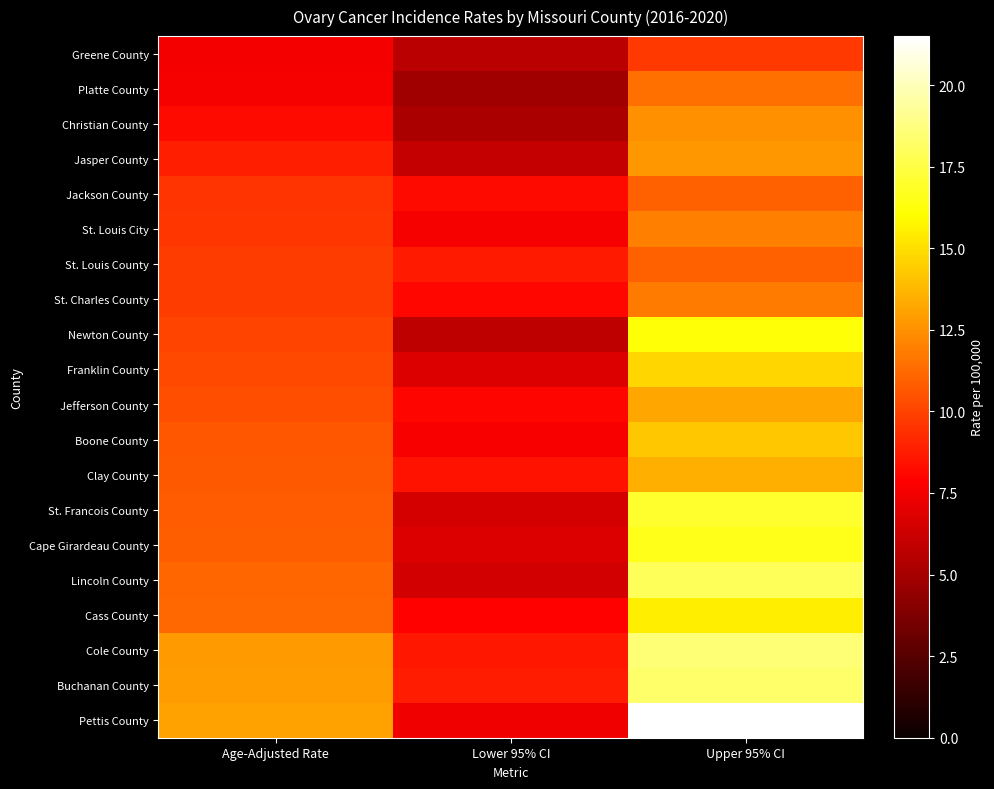

Which label corresponds to the smallest value in the chart?

Lower 95% CI